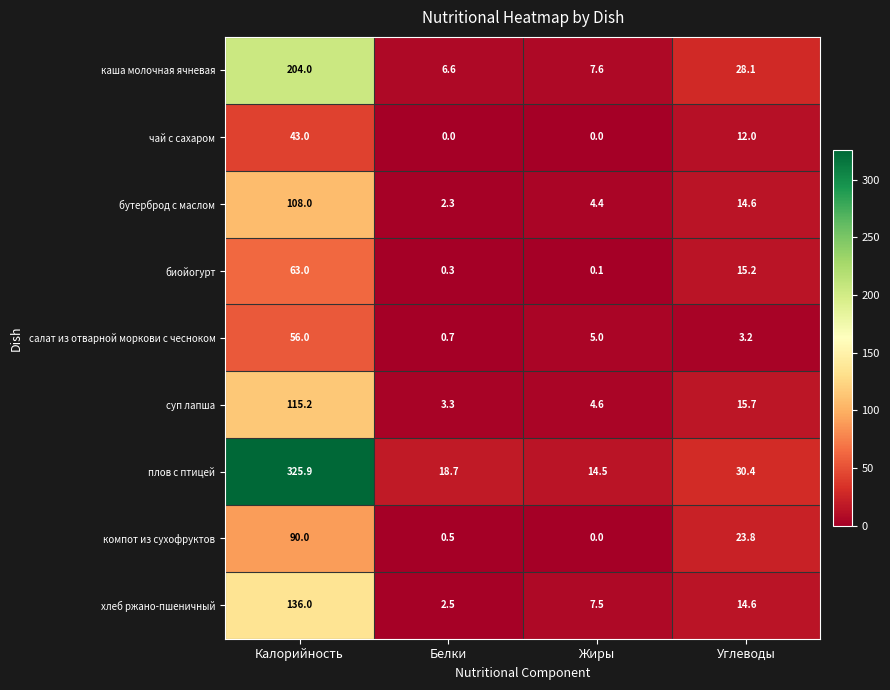

Rank the series by their maximum value, from lowest to highest.

чай с сахаром, салат из отварной моркови с чесноком, биойогурт, компот из сухофруктов, бутерброд с маслом, суп лапша, хлеб ржано-пшеничный, каша молочная ячневая, плов с птицей